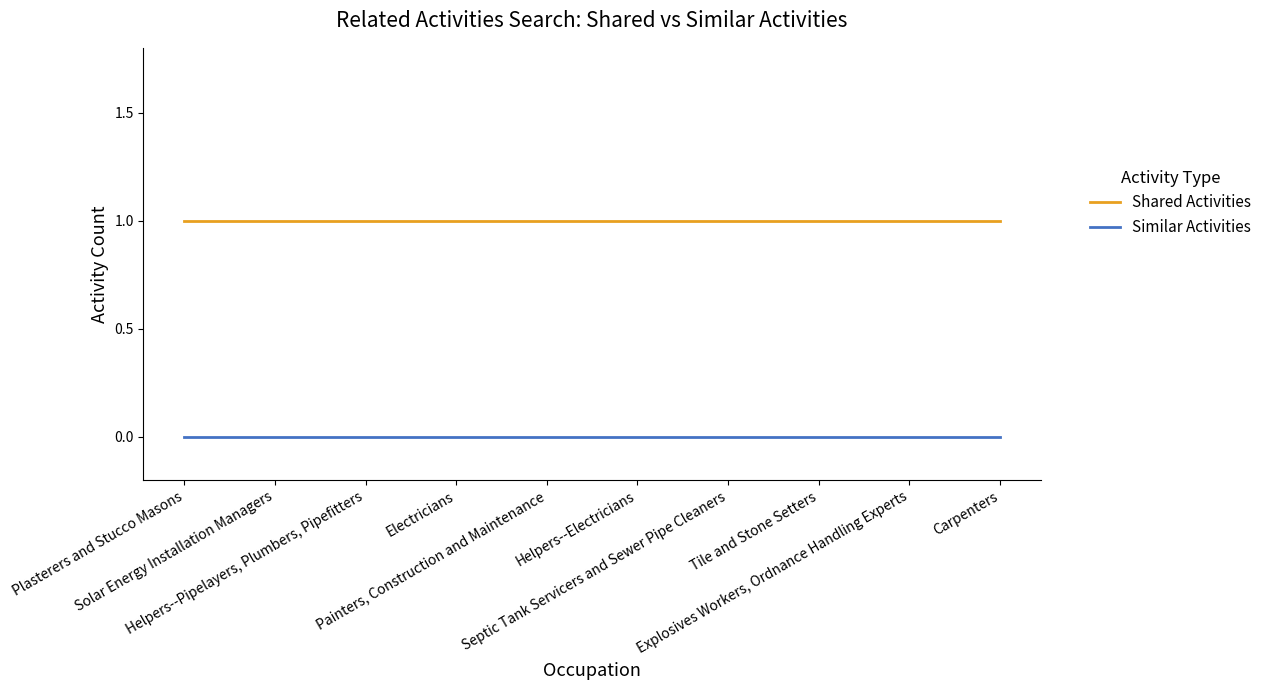

What is the total value across all series at Solar Energy Installation Managers?

1